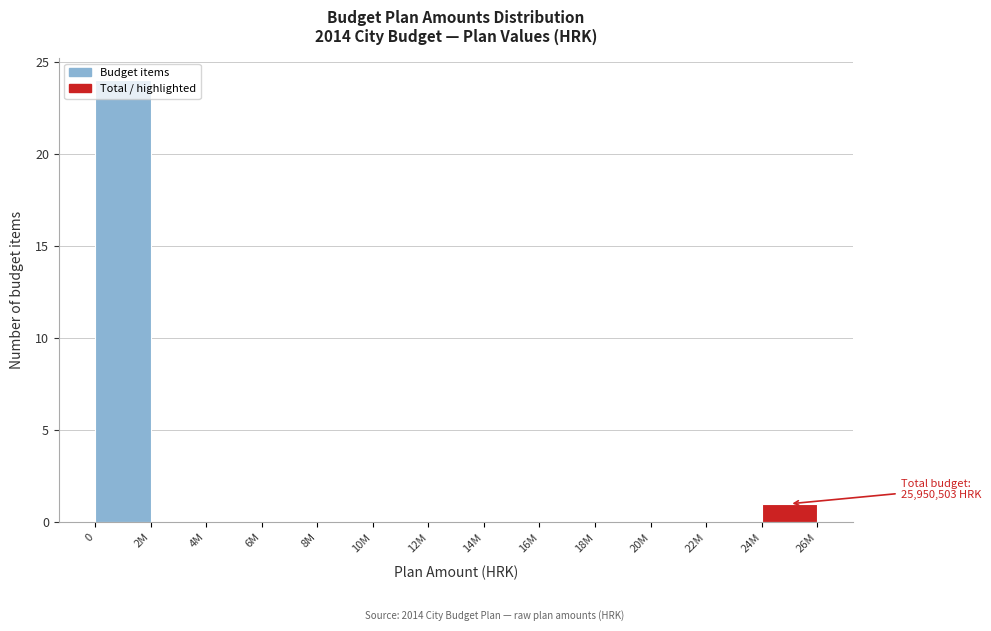

At which label is the value closest to 12?

24M